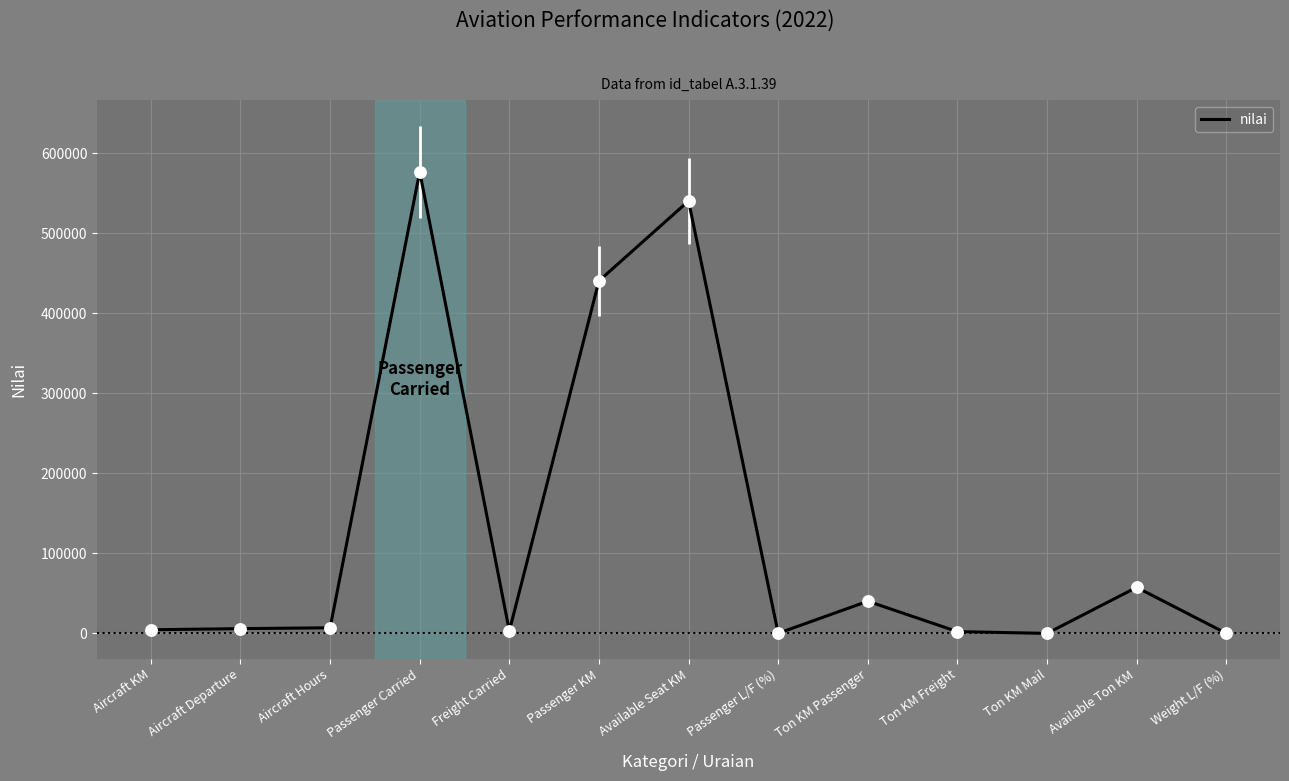

What is the change in value from Aircraft KM to Passenger L/F (%)?

-4472.5